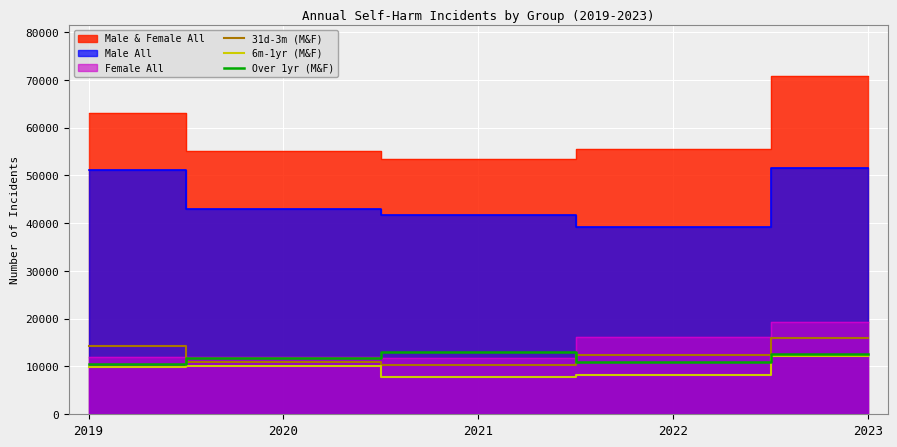

What is the value of the 6m-1yr (M&F) point at the 2nd from the left?

10147